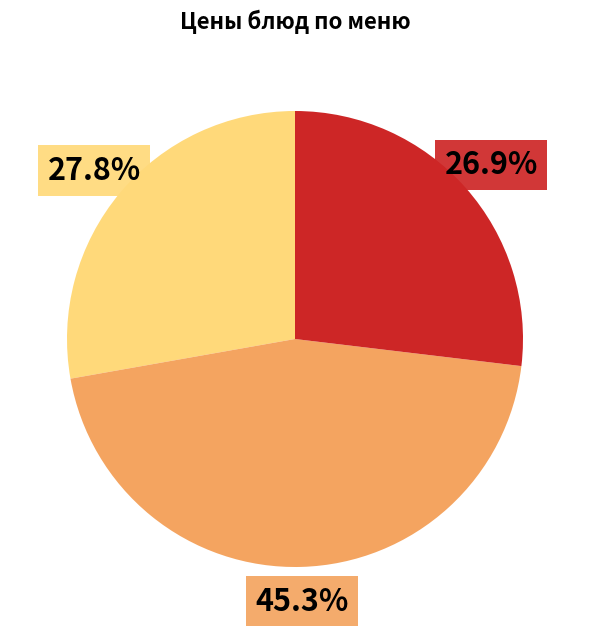

Is there any slice that represents more than half of the pie?

No